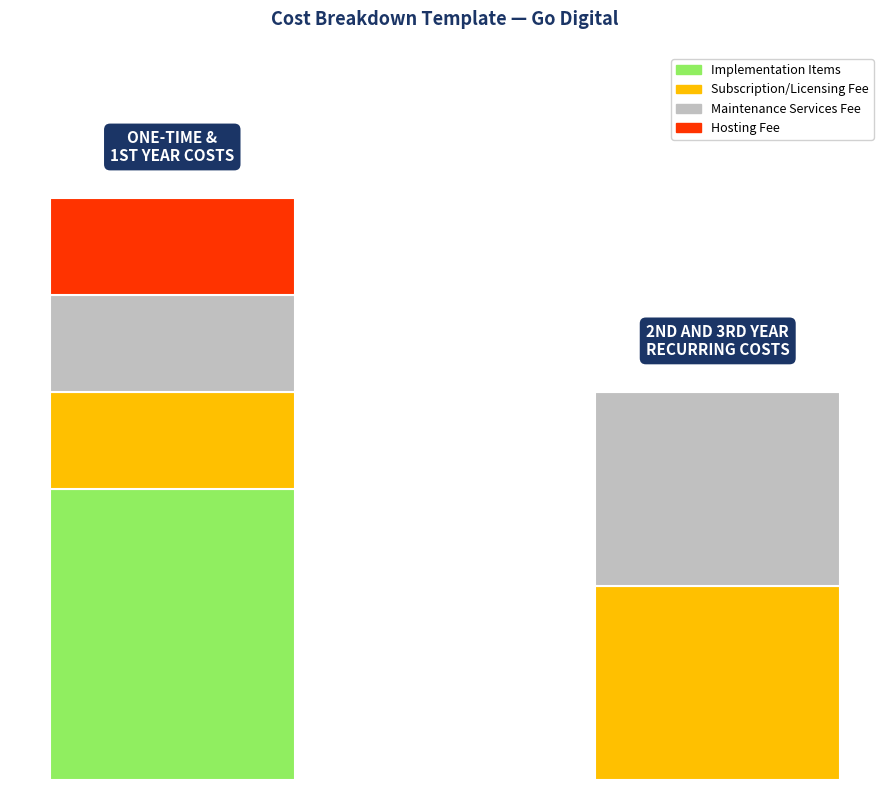

Does the chart contain stacked bars?

Yes